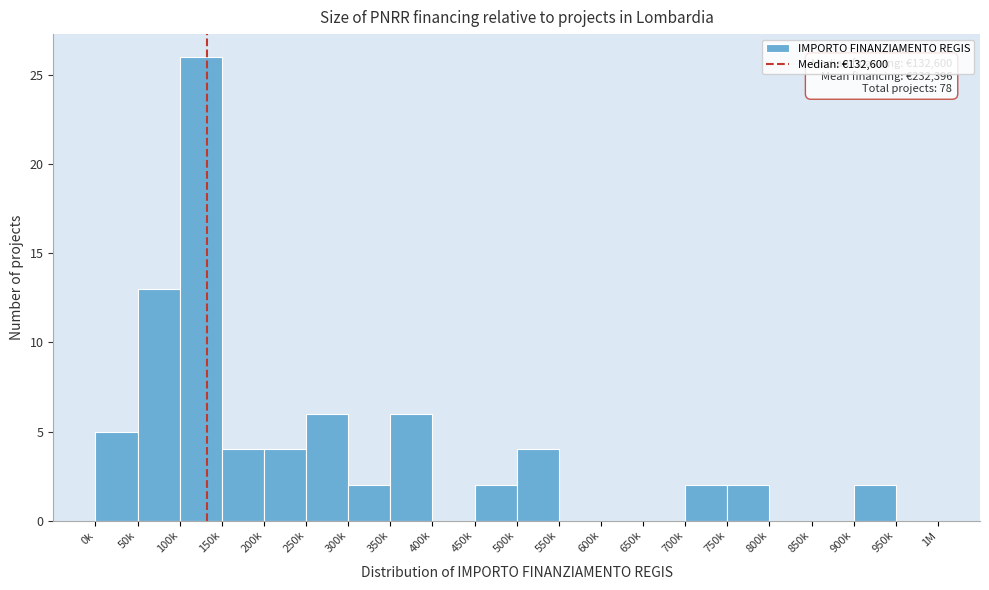

Reading left to right, what are all the values shown in this chart?

0k=5	50k=13	100k=26	150k=4	200k=4	250k=6	300k=2	350k=6	400k=0	450k=2	500k=4	550k=0	600k=0	650k=0	700k=2	750k=2	800k=0	850k=0	900k=2	950k=0